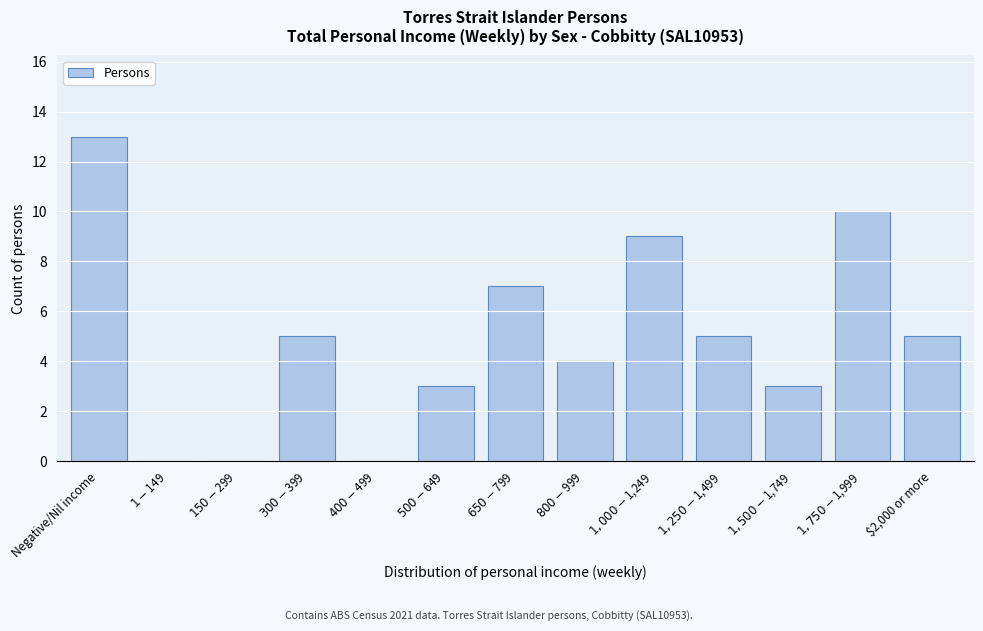

What is the greatest value displayed?

13